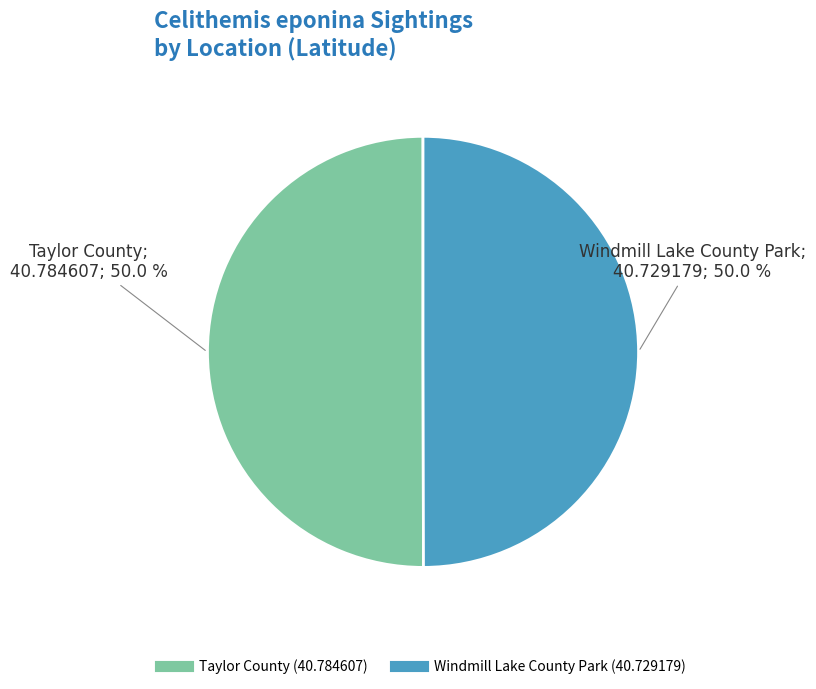

How many segments does this pie chart have?

2